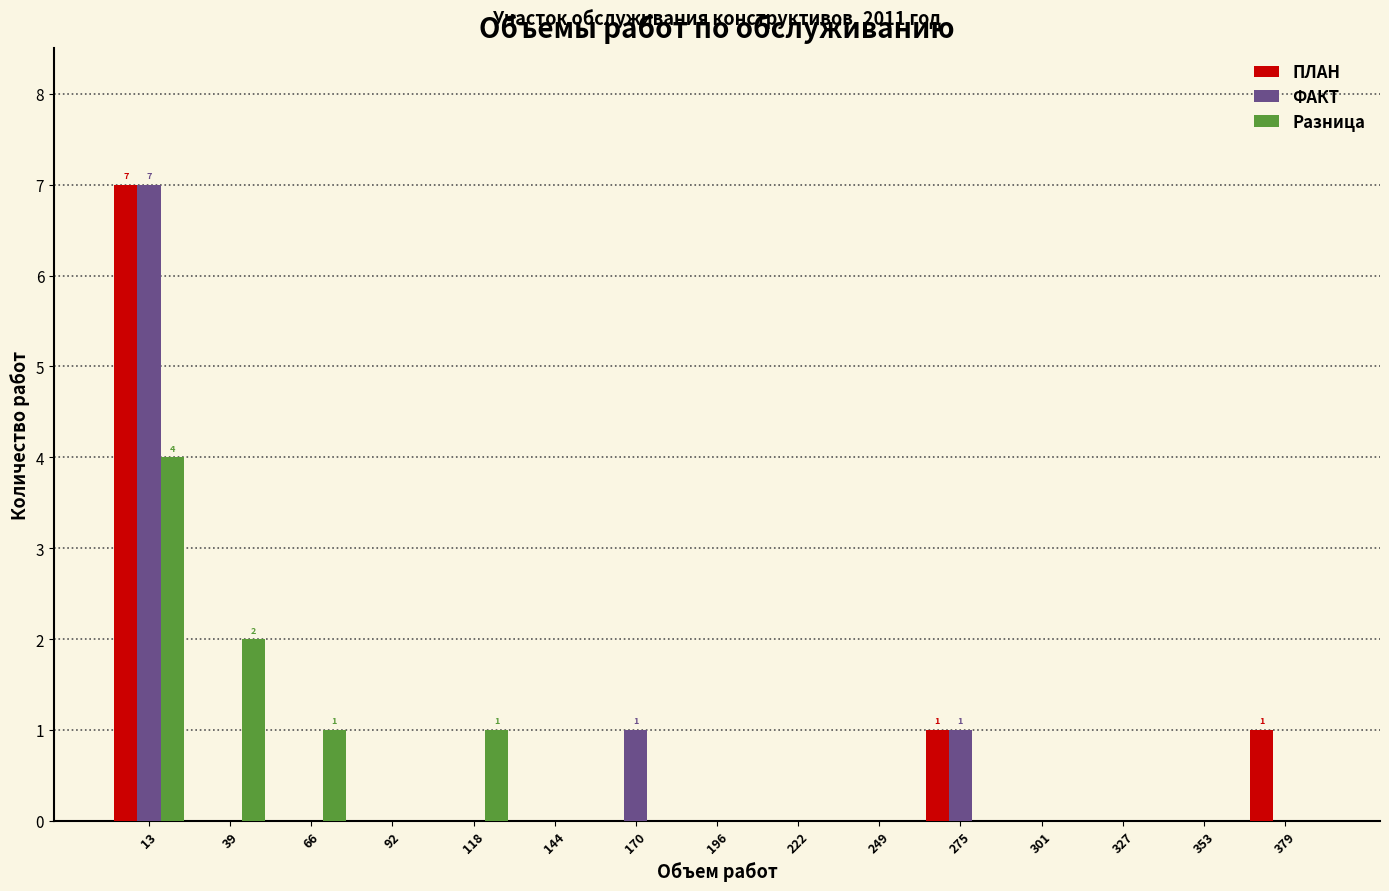

In the Разница series, which range on the x-axis has the tallest bar?

0 to 25